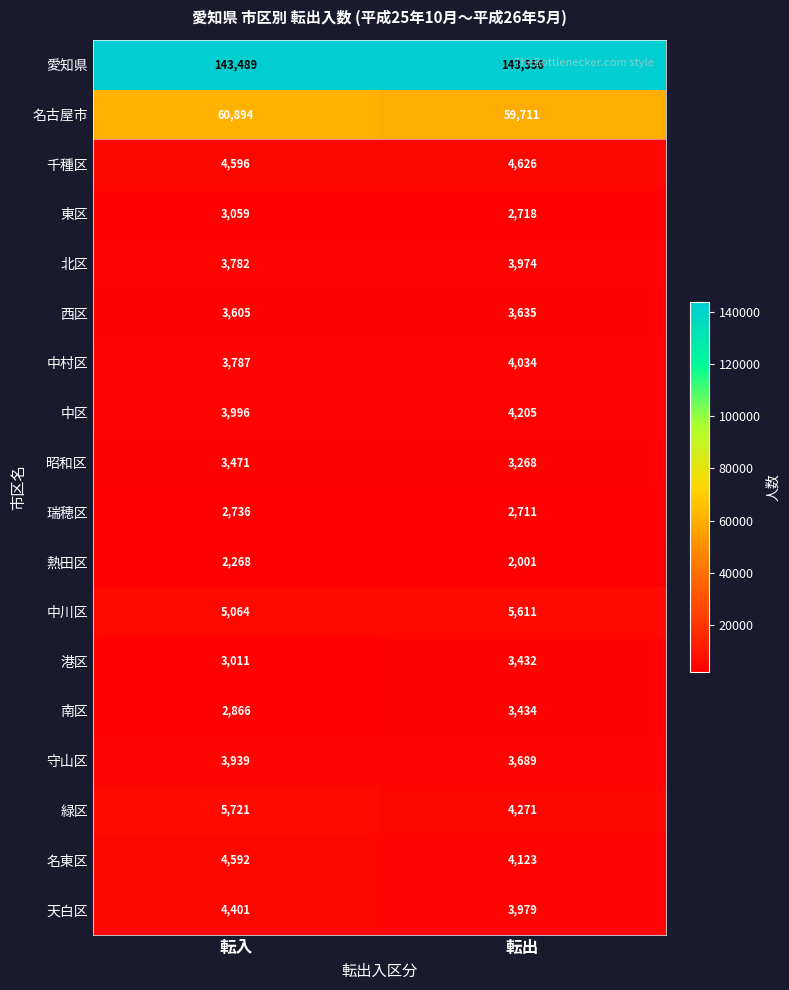

Count the number of categories in the chart.

2